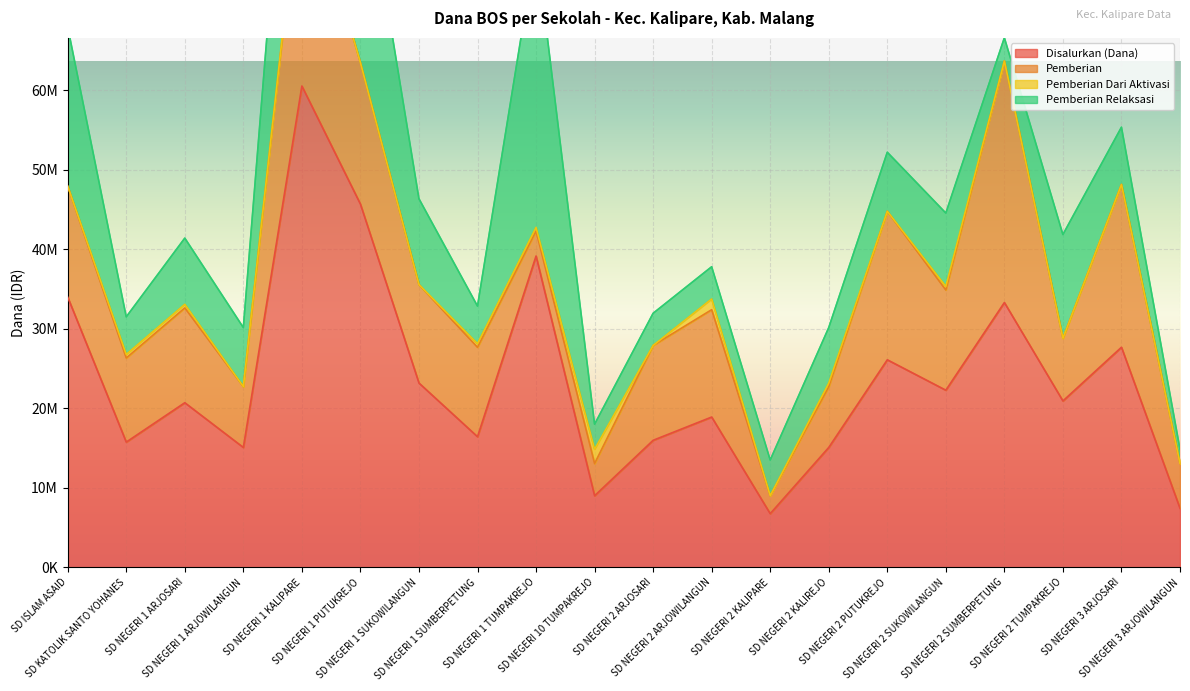

What position from the right is SD NEGERI 2 KALIREJO?

7